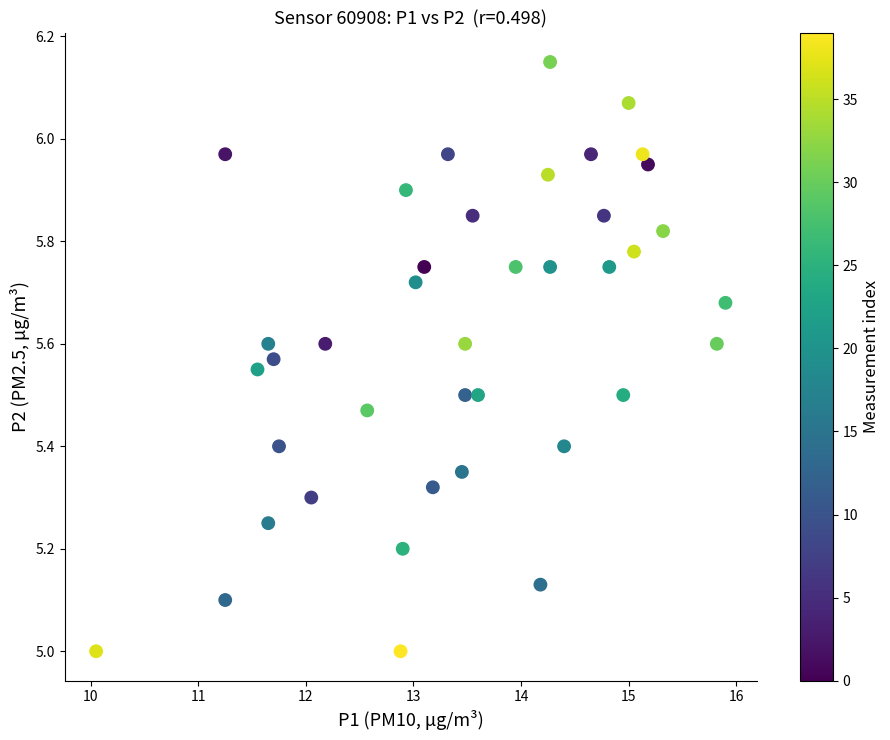

How many points are shown in the scatter plot?

40